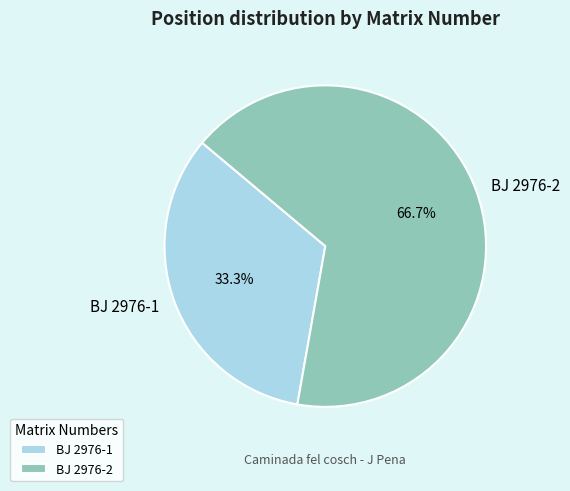

What percentage is NOT represented by BJ 2976-2?

33.3%